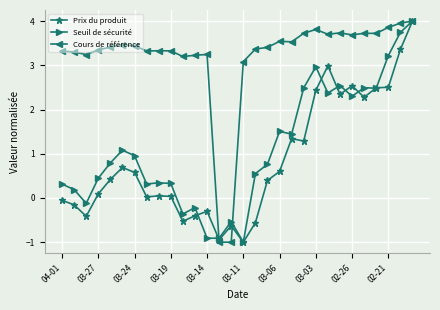

What is the value of the Cours de référence point at the 18th from the left?

3.4